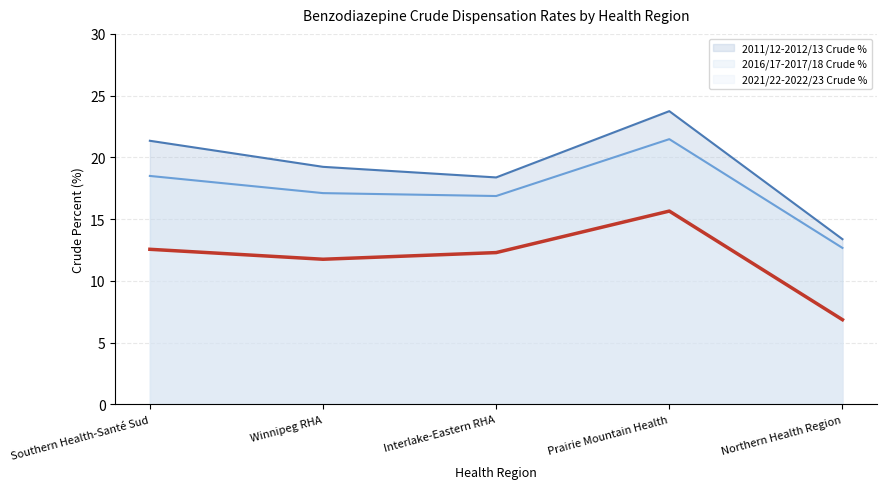

What is the label of the 1st point from the right?

Northern Health Region